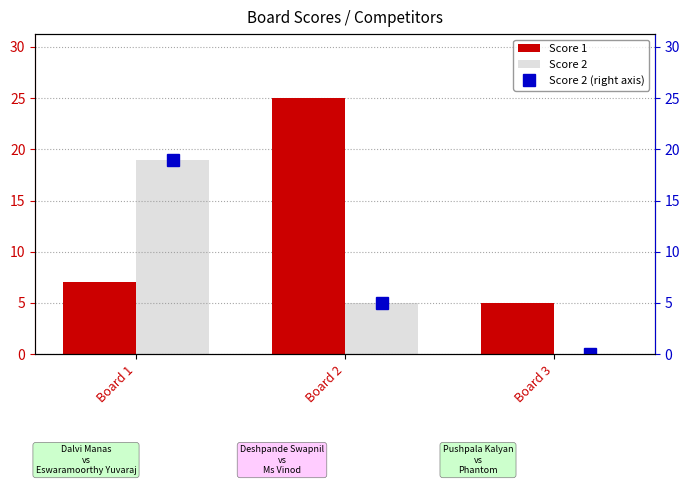

True or false: Score 1 has a value of 4 at Board 1.

False